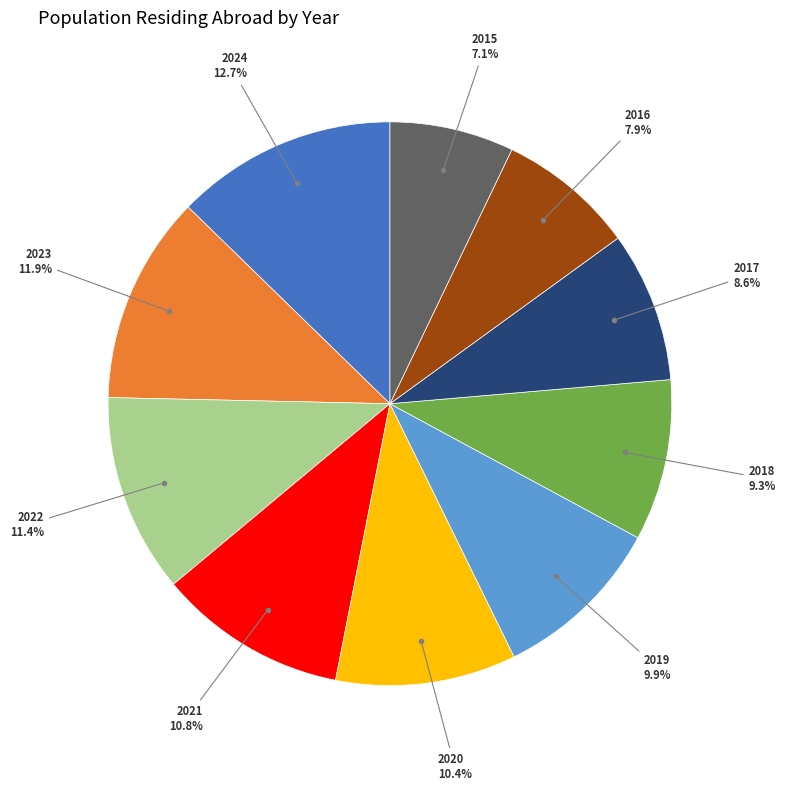

Is there a majority slice in this chart?

No